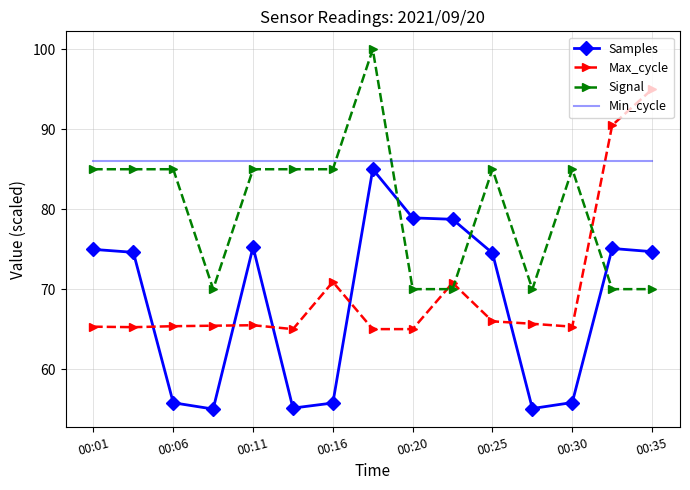

What is the sum of all Max_cycle values?

1046.0